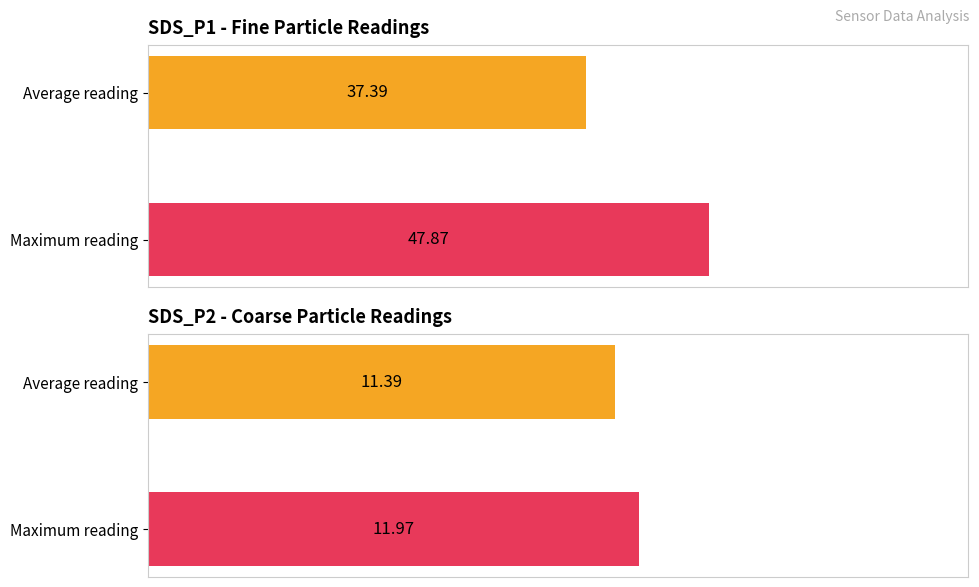

What are all the series names shown in the legend?

SDS_P1, SDS_P2